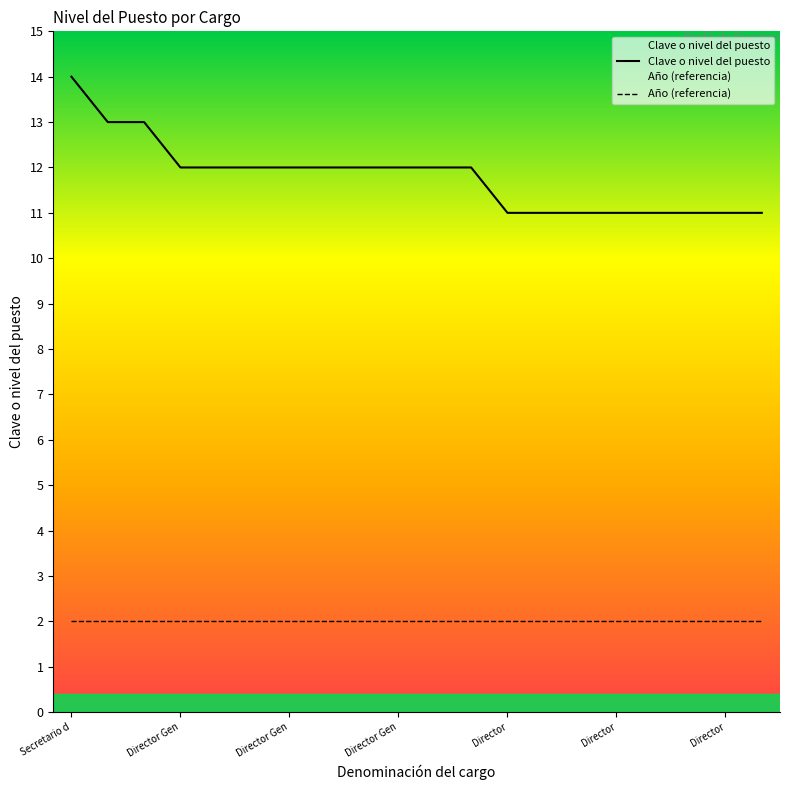

Which label corresponds to the largest value in the chart?

Secretario d